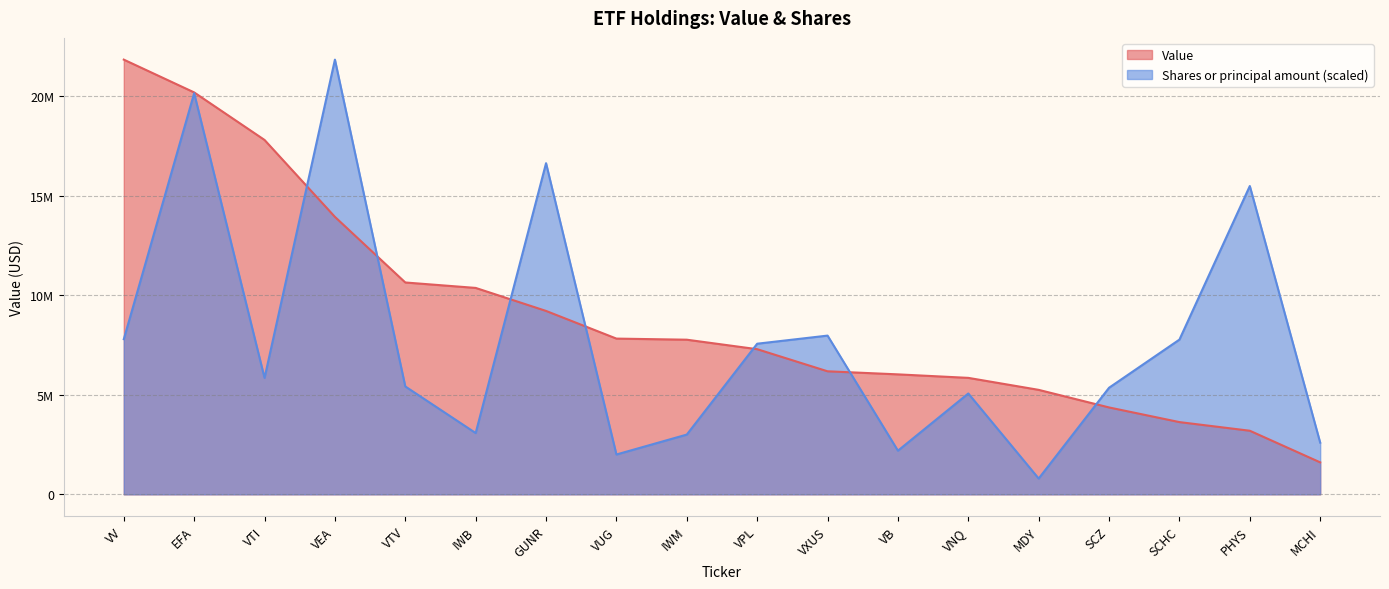

Which series has the widest spread of values?

Shares or principal amount (scaled)